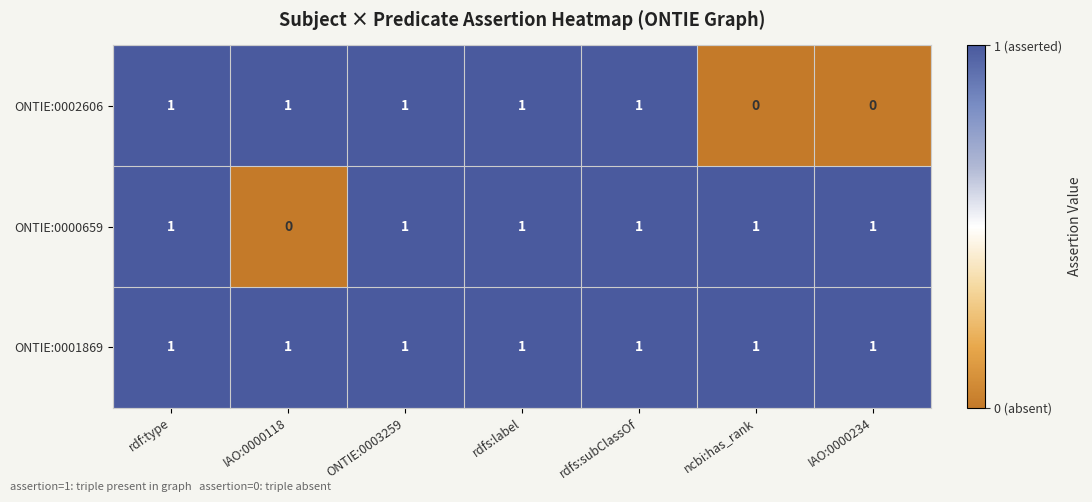

Reading right to left, extract all data points from this chart.

ONTIE:0002606: 0	0	1	1	1	1	1
ONTIE:0000659: 1	1	1	1	1	0	1
ONTIE:0001869: 1	1	1	1	1	1	1